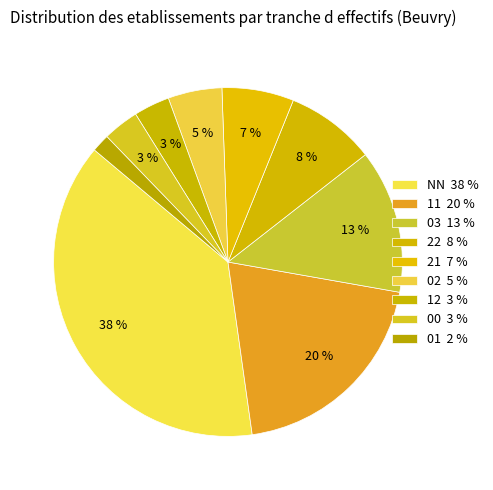

Which category has the biggest portion of the pie?

NN